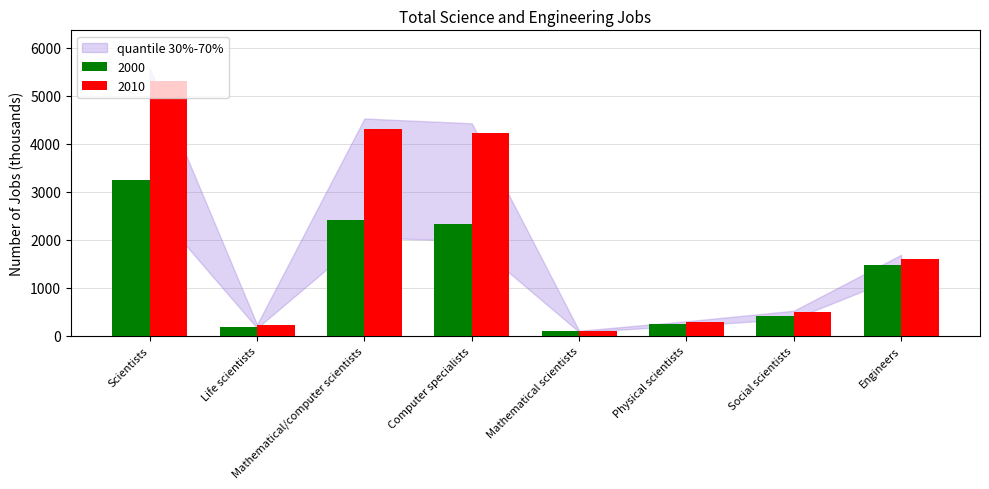

Reading left to right, list all the values displayed in this chart.

2000: Scientists=3241	Life scientists=184	Mathematical/computer scientists=2408	Computer specialists=2318	Mathematical scientists=89	Physical scientists=239	Social scientists=410	Engineers=1465
2010: Scientists=5301	Life scientists=218	Mathematical/computer scientists=4308	Computer specialists=4213	Mathematical scientists=95	Physical scientists=283	Social scientists=492	Engineers=1603